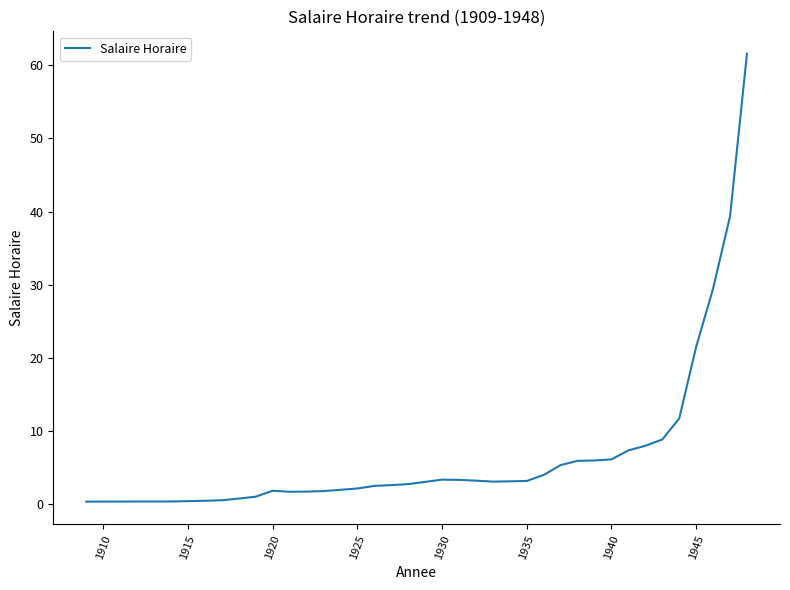

What is the maximum value shown in the chart?

61.6